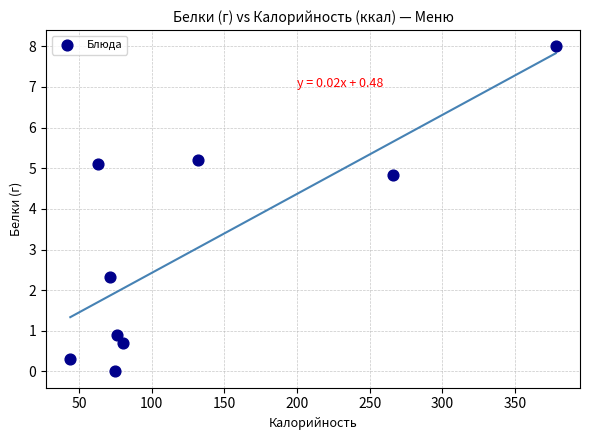

What Y value in the scatter plot is closest to 4?

4.8